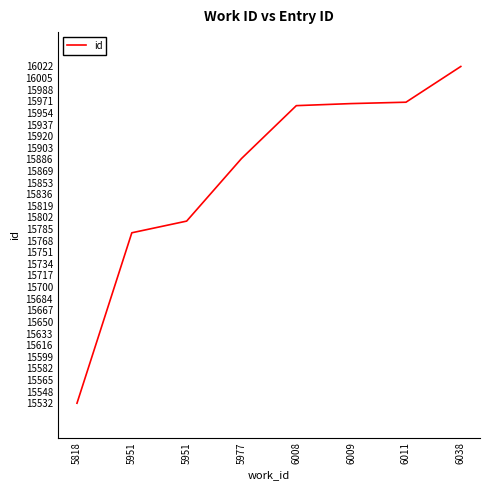

How many distinct data groups are displayed?

1